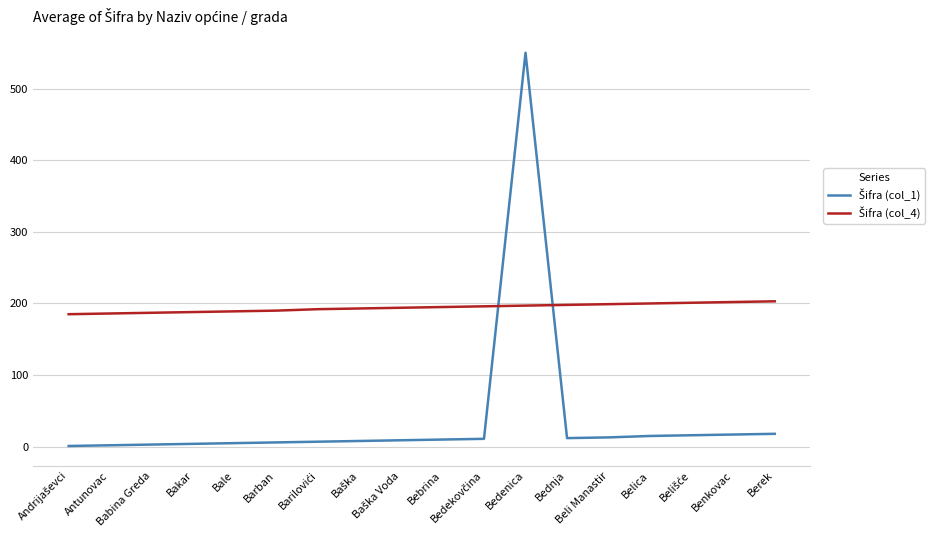

Between which two adjacent categories do Šifra (col_1) and Šifra (col_4) first intersect?

Bedekovčina and Bedenica